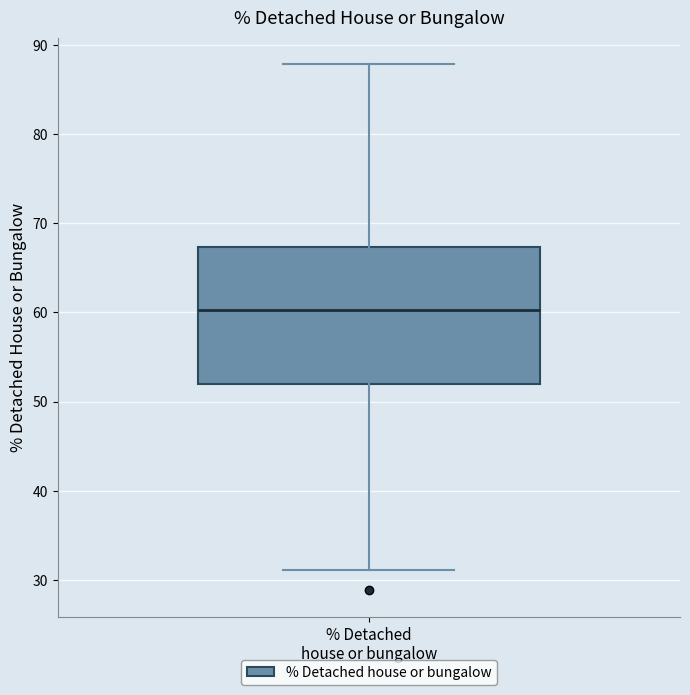

Transcribe this box plot: give where the median line is, the range the box spans, and where the two whiskers end, as read against the y-axis. The values are not printed on the chart, so give them approximately, as read against the axis.

median 60, box 52 to 67, whiskers 31 to 88